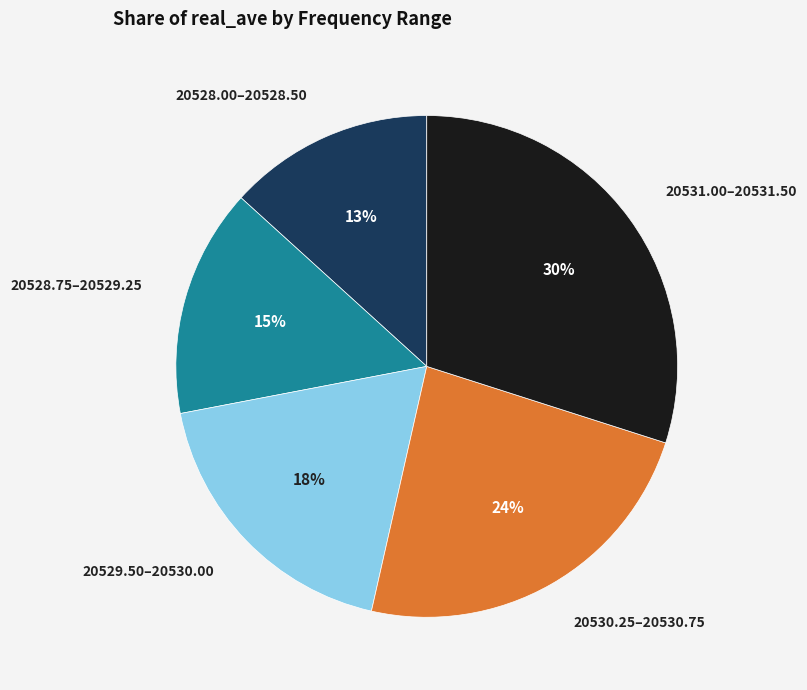

Is it true that 20528.75–20529.25 is 22% of the pie?

False